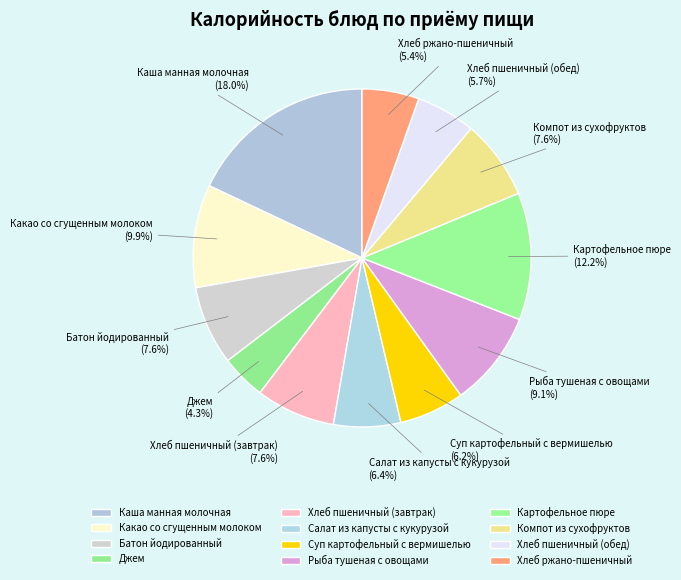

Do Картофельное пюре and Салат из капусты с кукурузой together represent more than half of the pie?

No